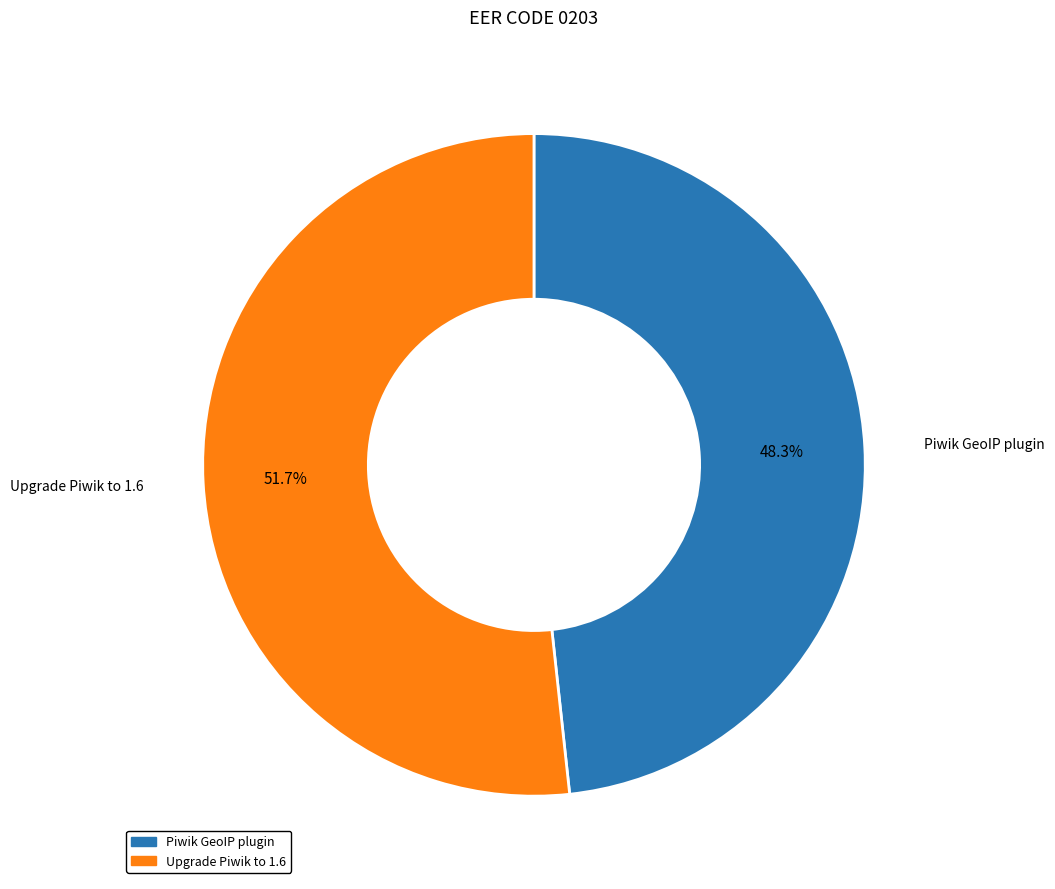

How many segments does this pie chart have?

2